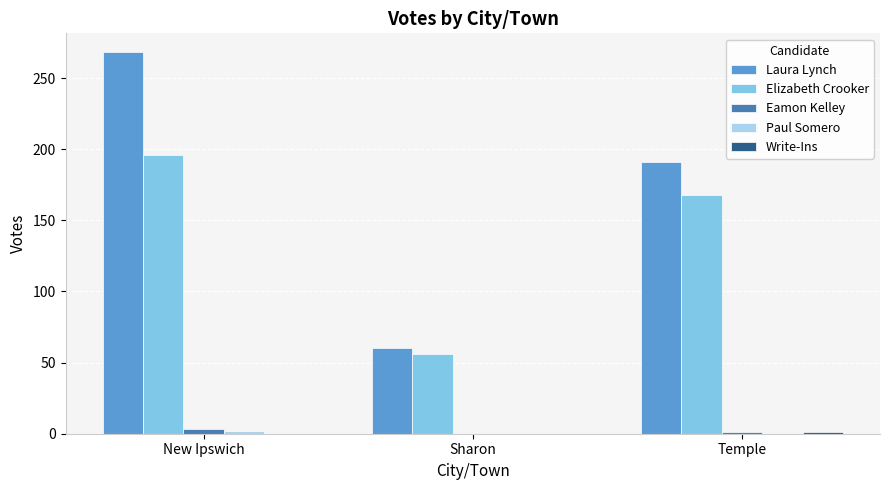

At which category is the sum across all series the highest?

New Ipswich